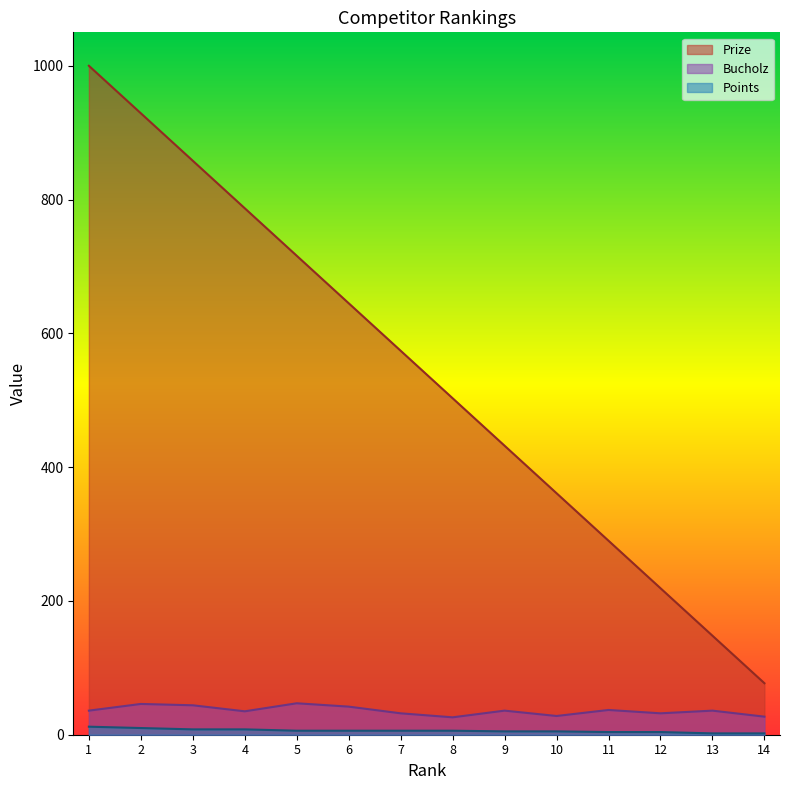

The value of Bucholz at 5 is 25. True or false?

False